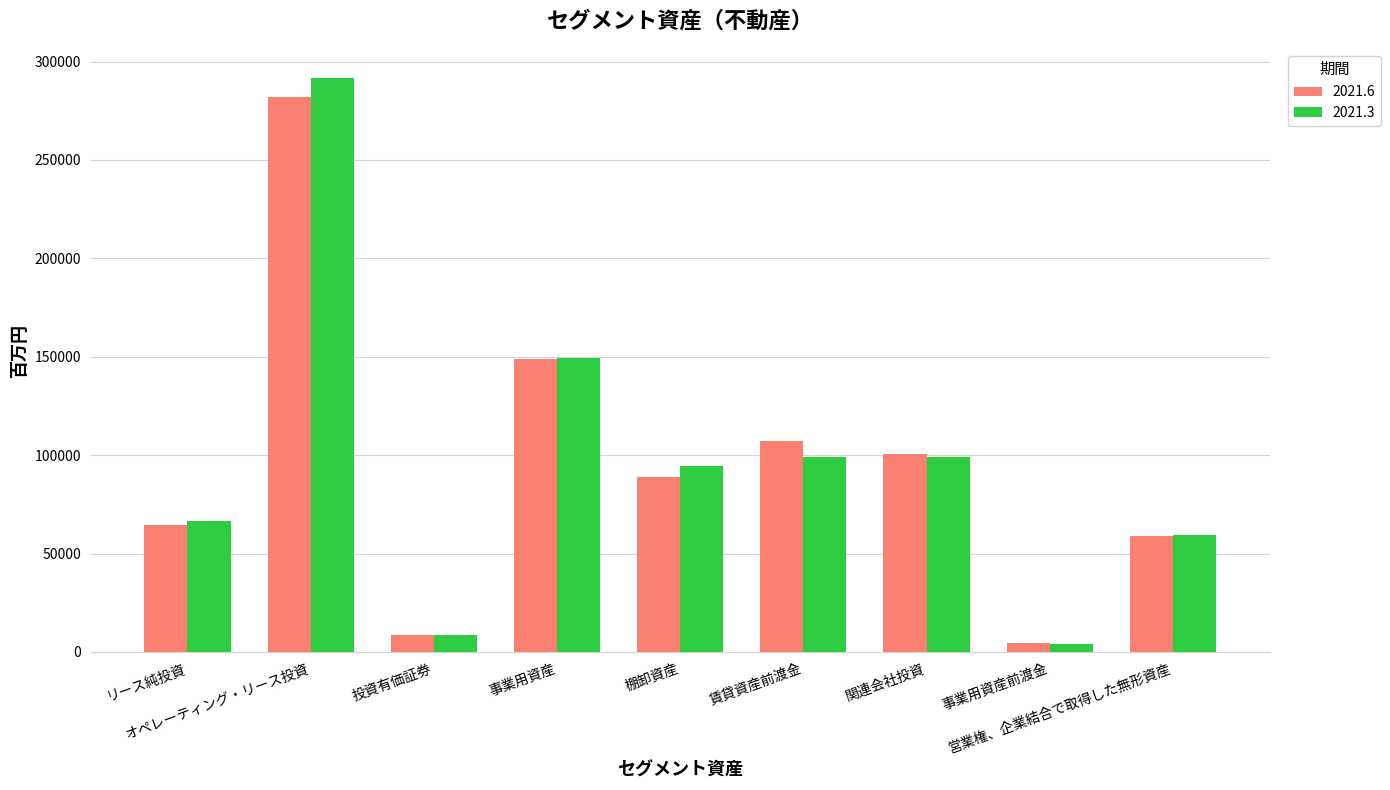

What is the maximum value shown in the chart?

291877